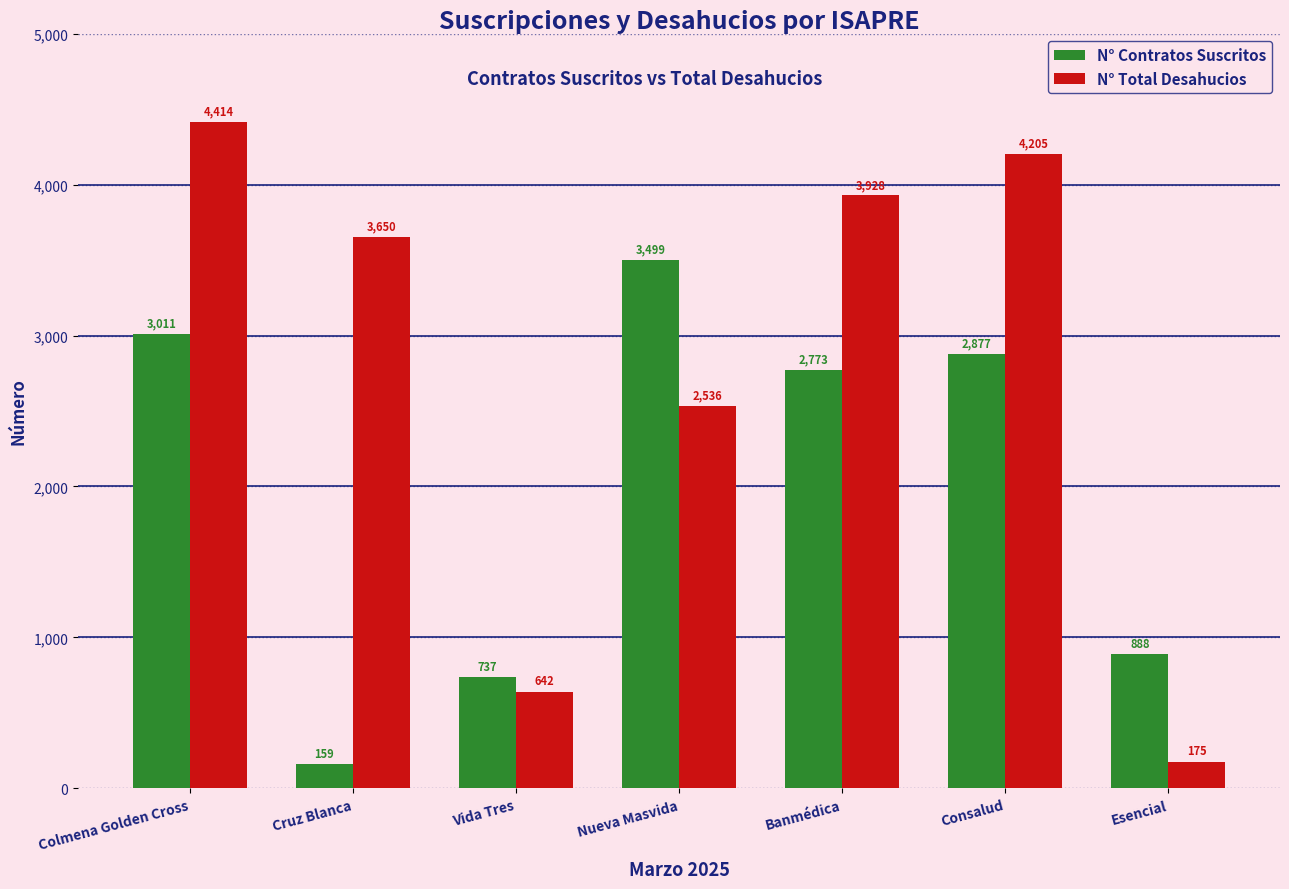

What is the label of the 3rd bar from the left?

Vida Tres